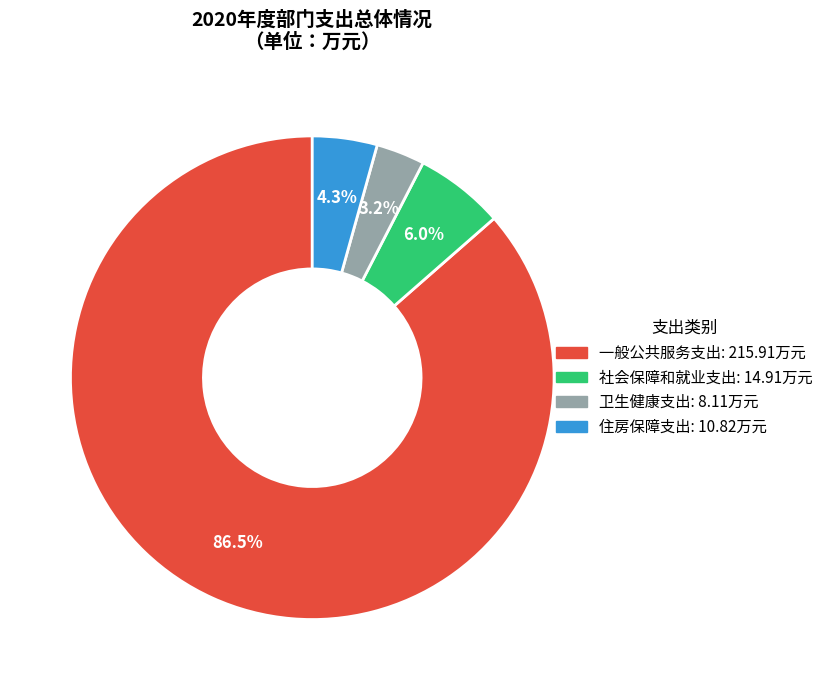

Which has a higher value, 住房保障支出 or 一般公共服务支出?

一般公共服务支出